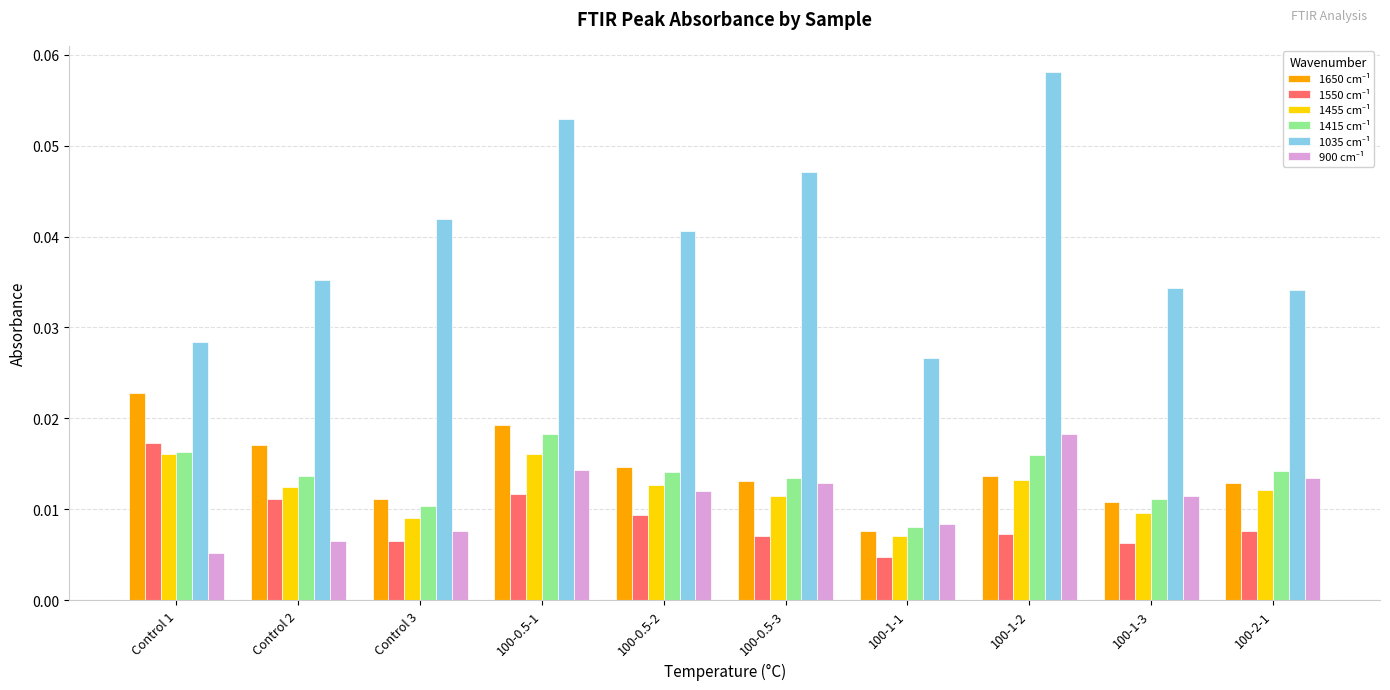

At how many categories does at least one series exceed 0?

10